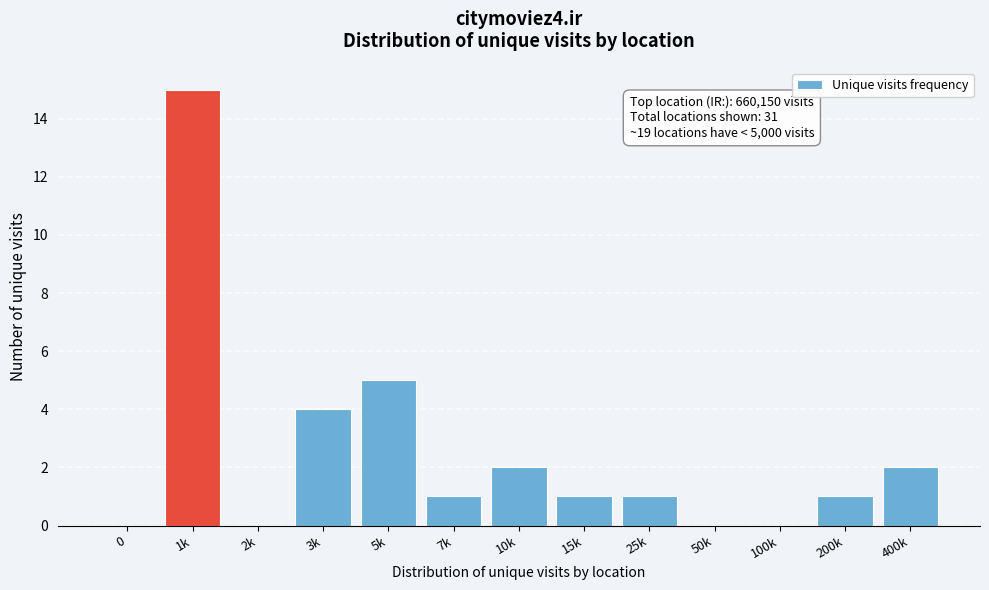

Reading left to right, extract all data points from this chart.

0=0	1k=15	2k=0	3k=4	5k=5	7k=1	10k=2	15k=1	25k=1	50k=0	100k=0	200k=1	400k=2